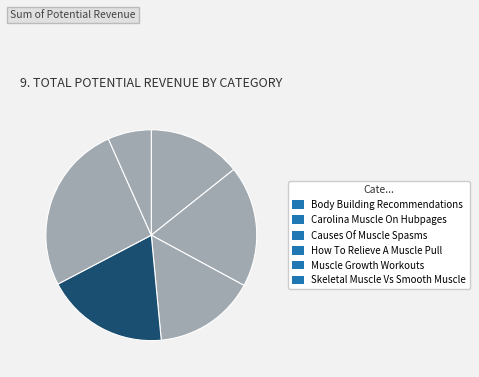

What is the change in value from Body Building Recommendations to Causes Of Muscle Spasms?

+58